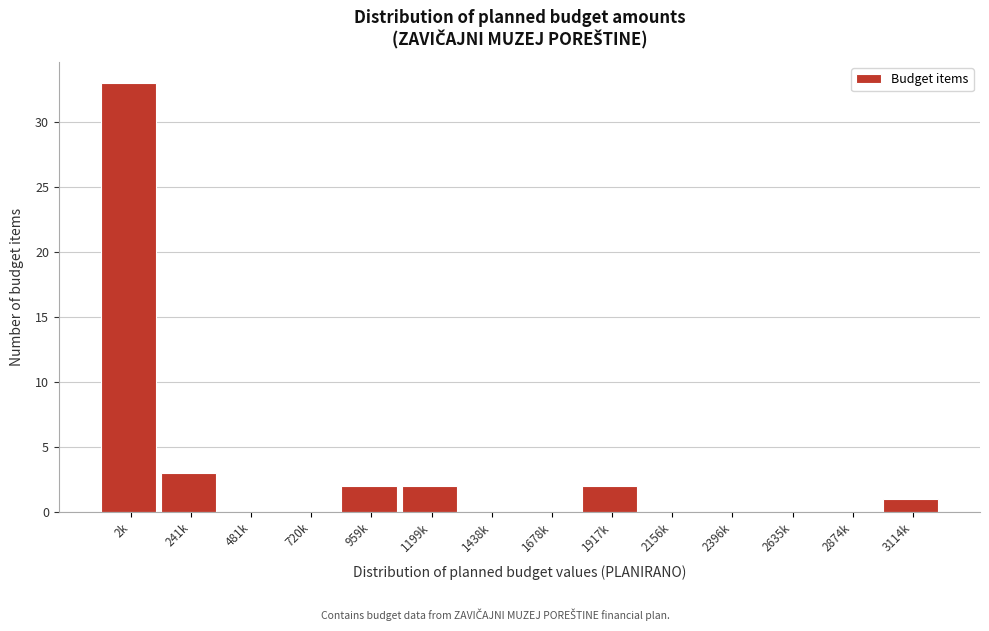

Reading right to left, transcribe all the data shown in this chart.

3114k=1	2874k=0	2635k=0	2396k=0	2156k=0	1917k=2	1678k=0	1438k=0	1199k=2	959k=2	720k=0	481k=0	241k=3	2k=33